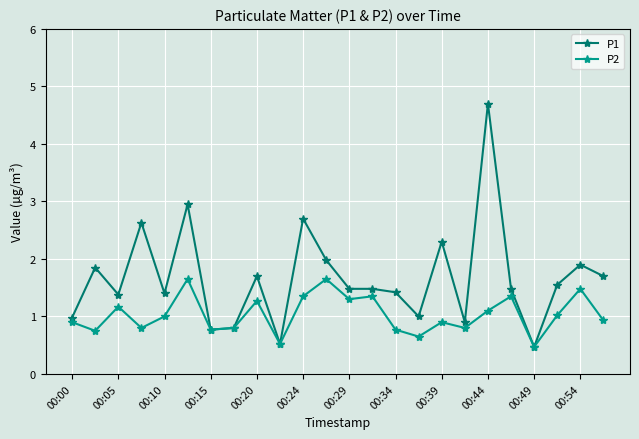

List the series in order of their peak value, highest first.

P1, P2